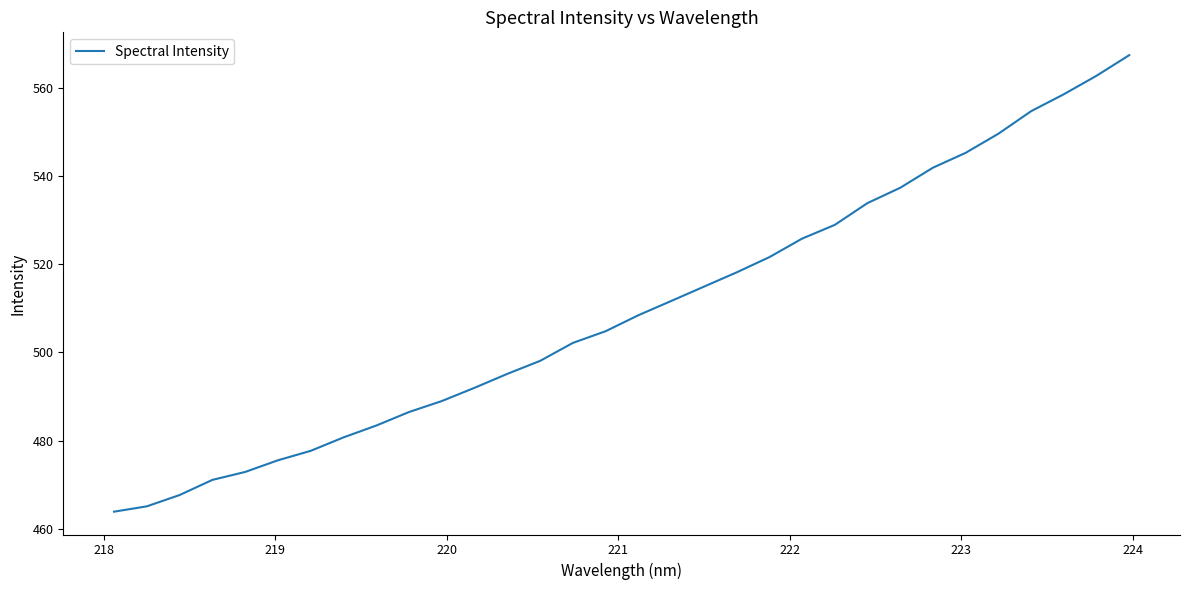

What is the minimum value shown in the chart?

463.9